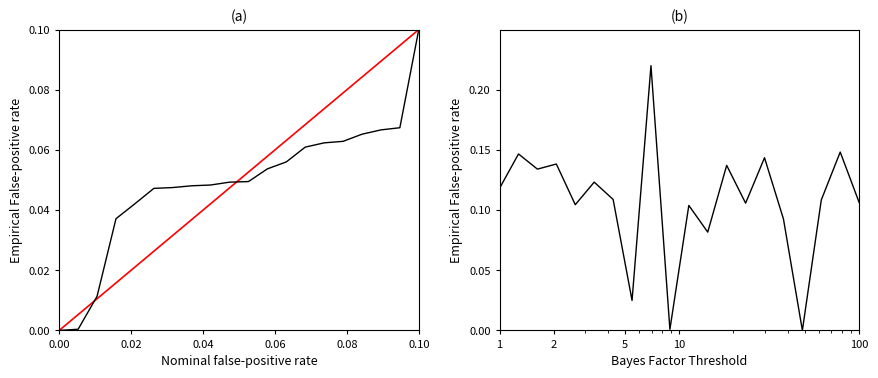

What is the value of the empirical FPR point at the 11th from the left?

0.1